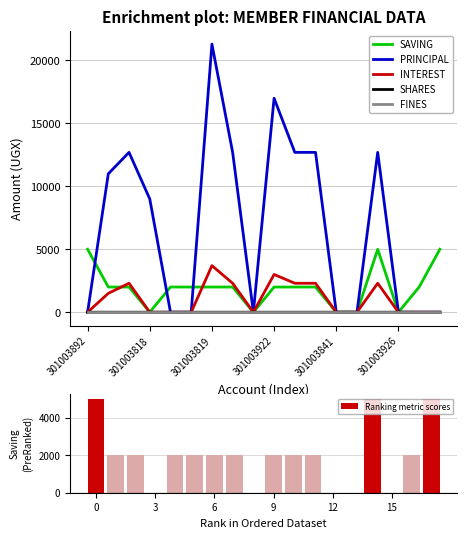

Does the chart contain any negative values?

No